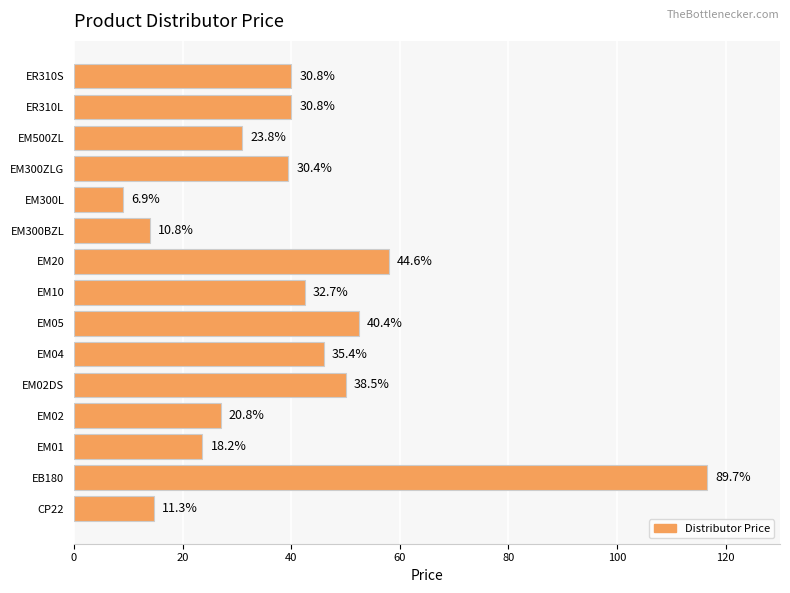

Does the chart contain stacked bars?

No